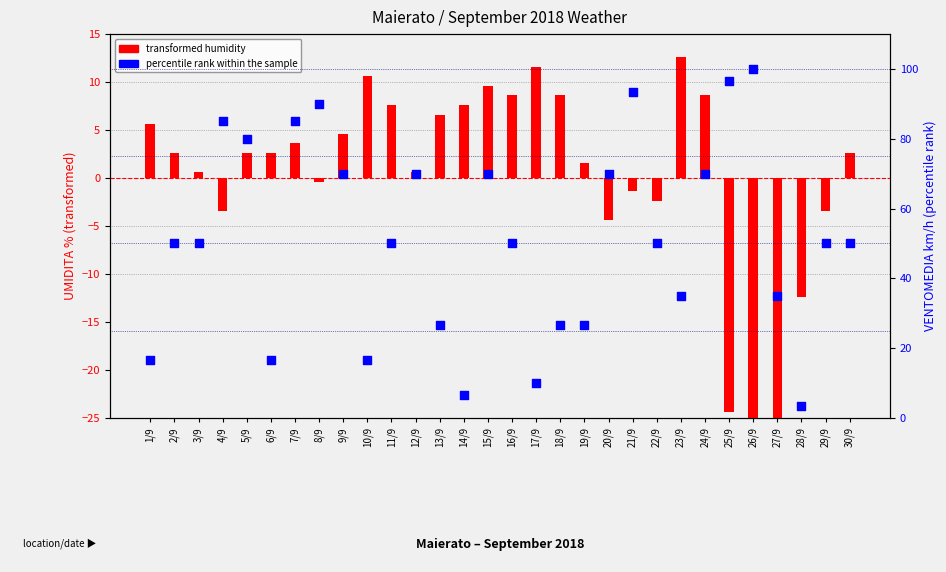

At how many categories does at least one series exceed 88?

4